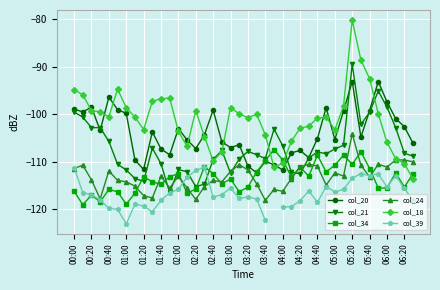

Which series has the largest range (max minus min)?

col_18